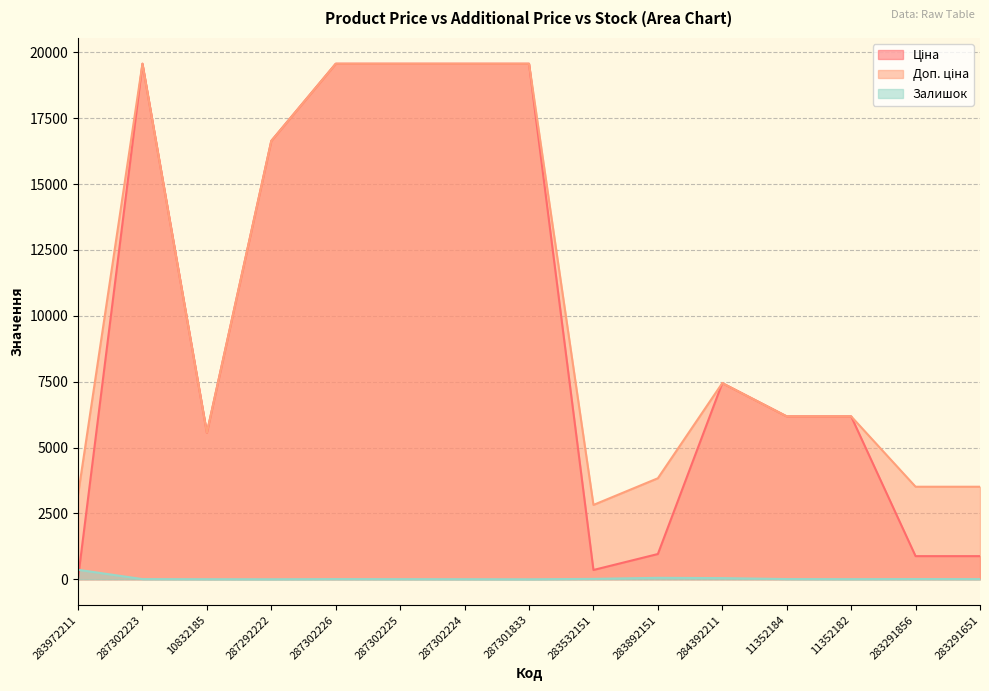

What is the highest value of the Залишок series?

360.0